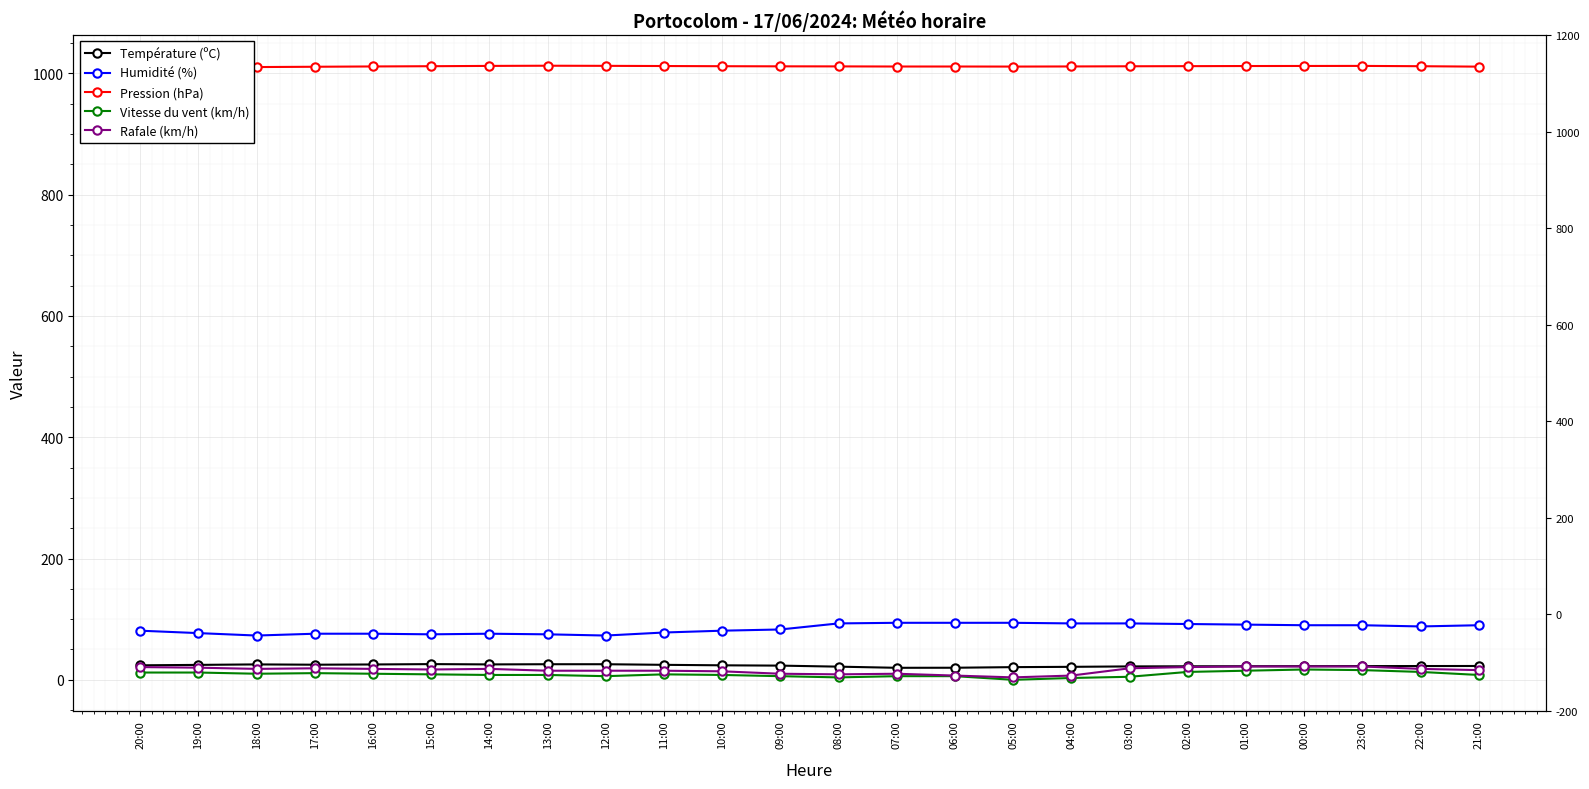

What are all the series names shown in the legend?

Température (ºC), Humidité (%), Pression (hPa), Vitesse du vent (km/h), Rafale (km/h)